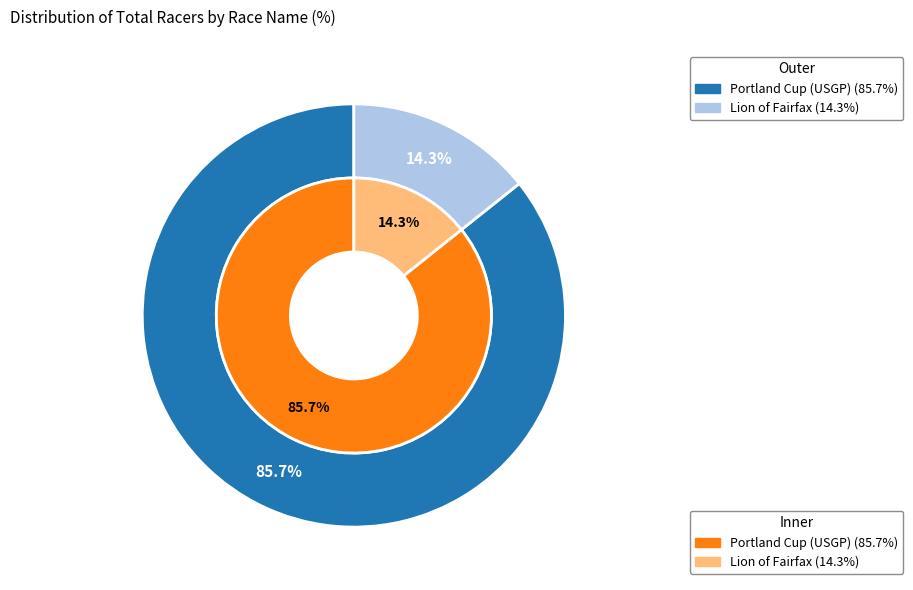

To the nearest percent, what portion does Portland Cup (USGP) represent?

86%